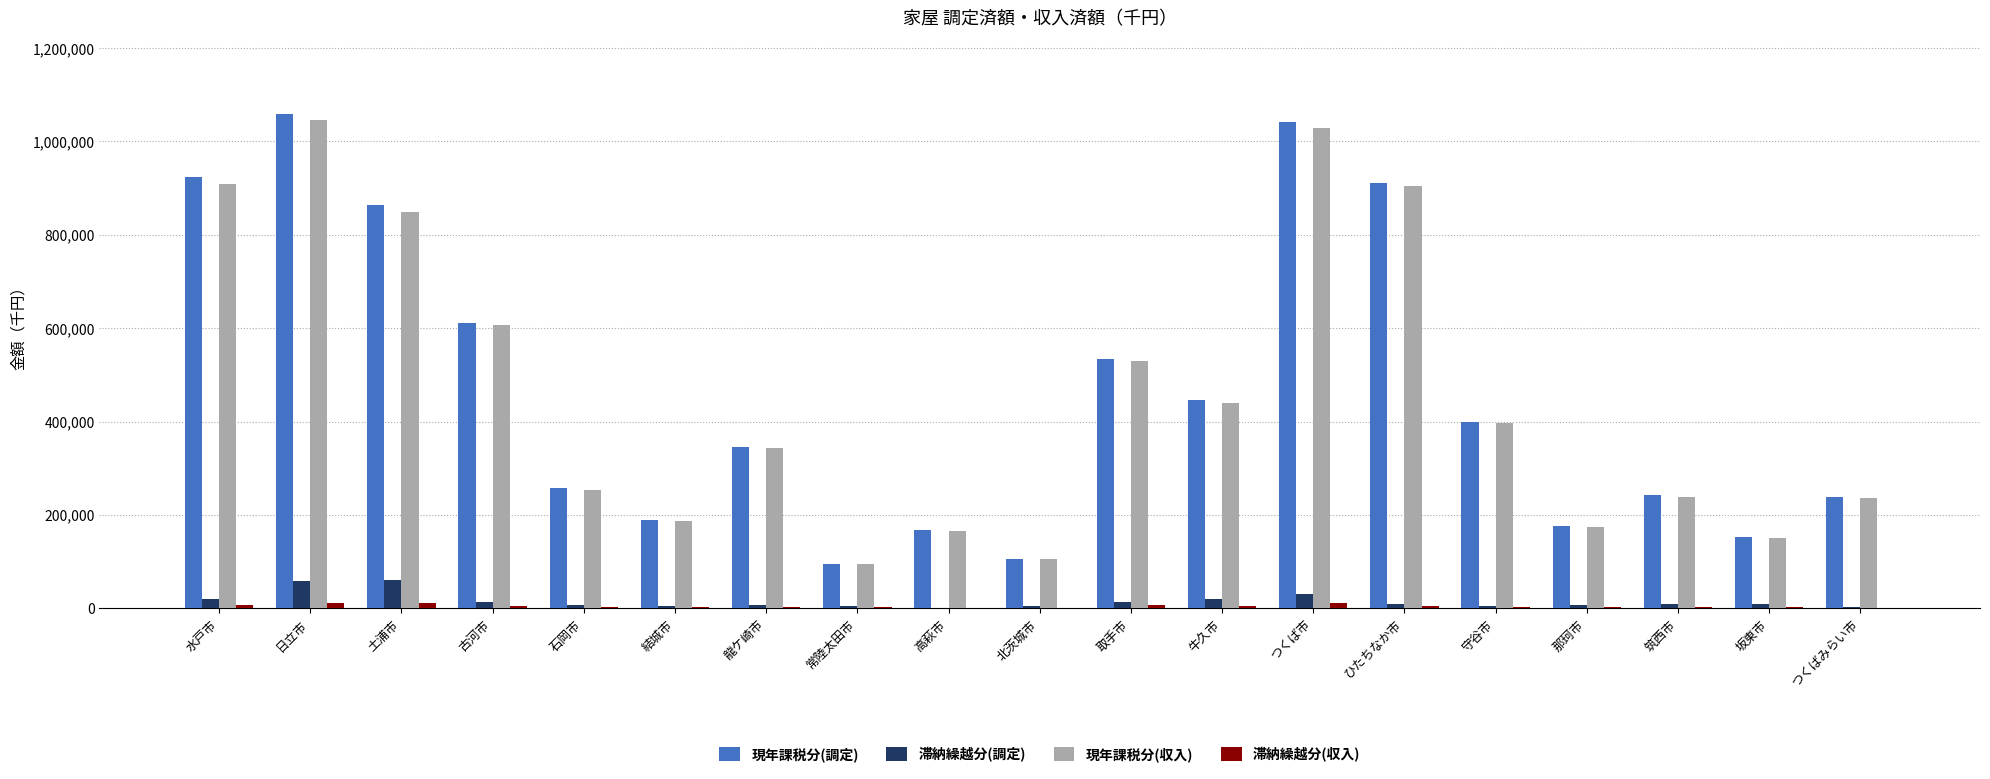

True or false: 現年課税分(収入) has a value of 342843 at 龍ケ崎市.

True